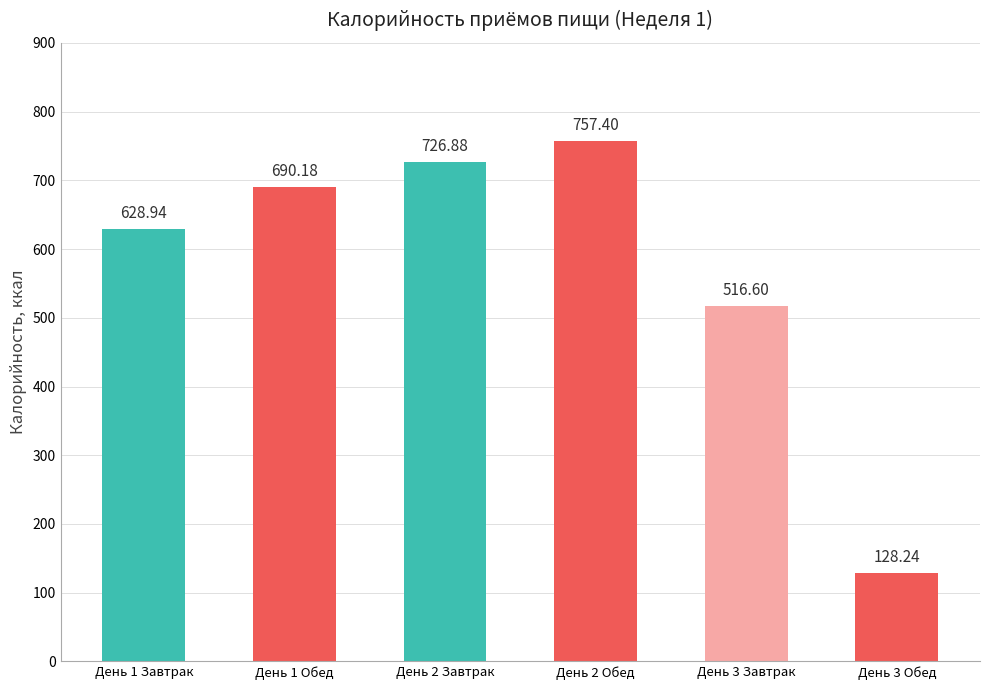

True or false: the data shows 726.9 at День 2 Завтрак.

True